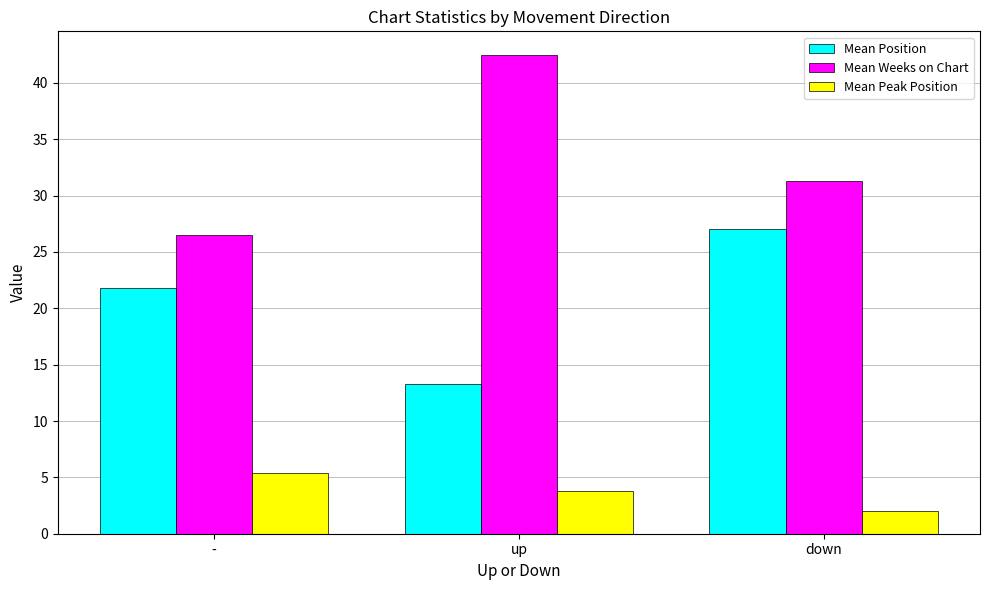

Is the value of Mean Weeks on Chart at down greater than the value of Mean Peak Position at up?

Yes